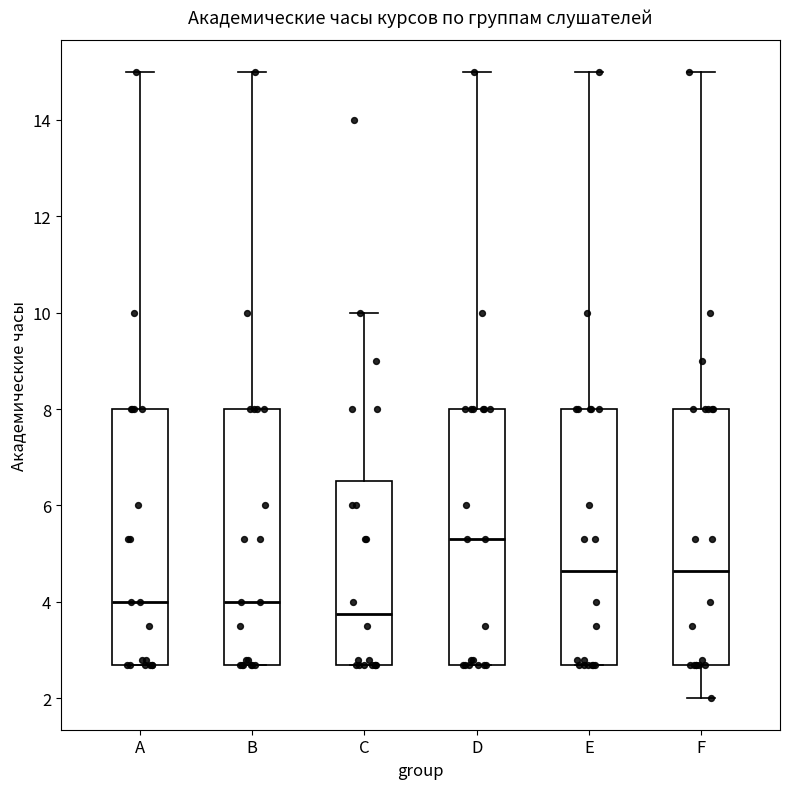

Reading left to right, read every box against the y-axis: the position of its median line, the range the box covers, and the ends of its whiskers. The values are not printed on the chart, so give them approximately, as read against the axis.

A: median 4.0, box 2.8 to 8.0, whiskers 2.8 to 15.0
B: median 4.0, box 2.8 to 8.0, whiskers 2.8 to 15.0
C: median 3.8, box 2.8 to 6.6, whiskers 2.8 to 10.0
D: median 5.4, box 2.8 to 8.0, whiskers 2.8 to 15.0
E: median 4.6, box 2.8 to 8.0, whiskers 2.8 to 15.0
F: median 4.6, box 2.8 to 8.0, whiskers 2.0 to 15.0